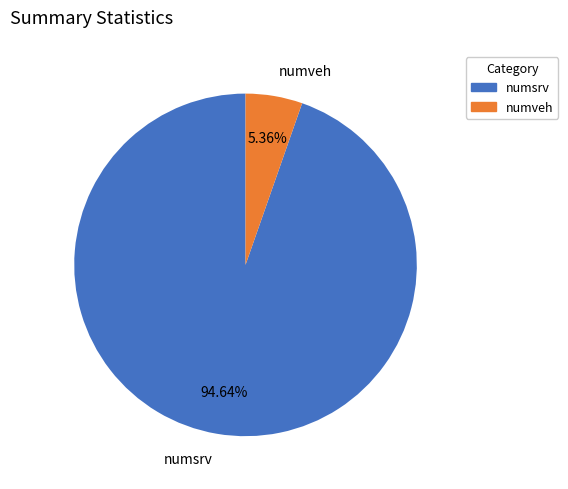

Is the sum of numveh and numsrv greater than half?

Yes